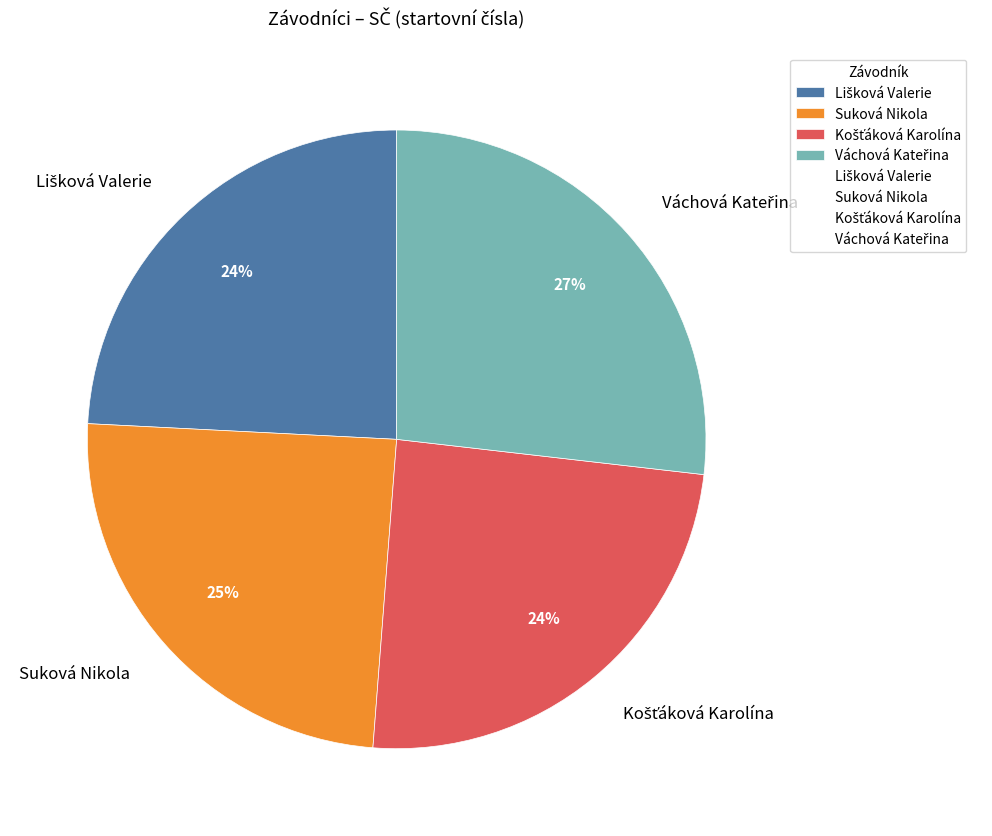

To the nearest percent, what is the difference between the largest and smallest slice percentages?

3%